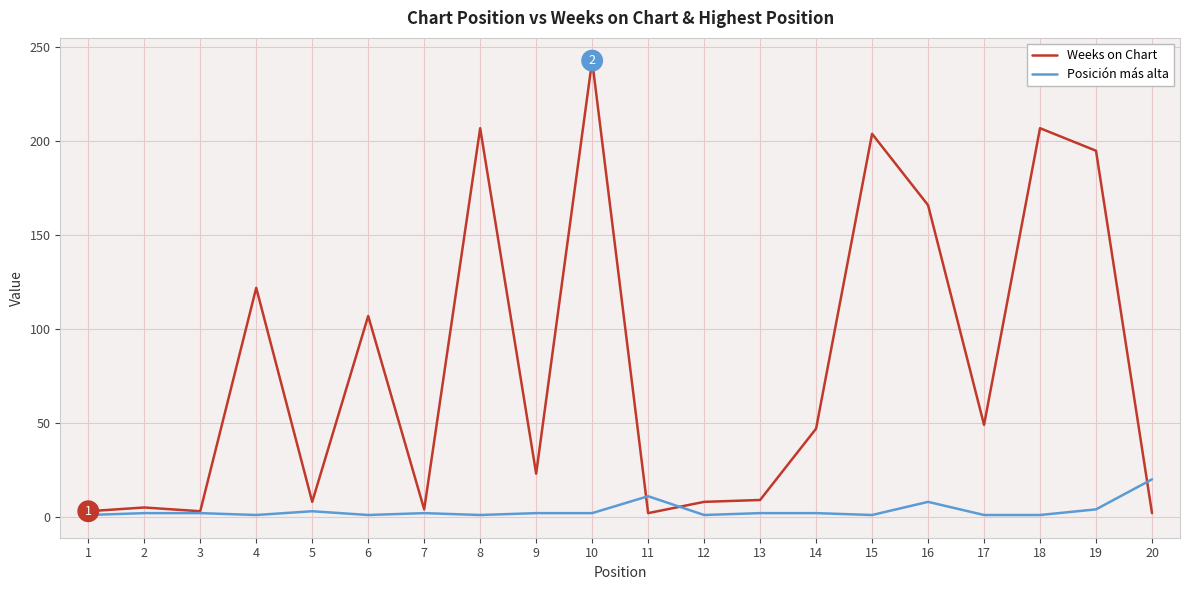

True or false: Posición más alta has more than 2 interior local peaks.

True